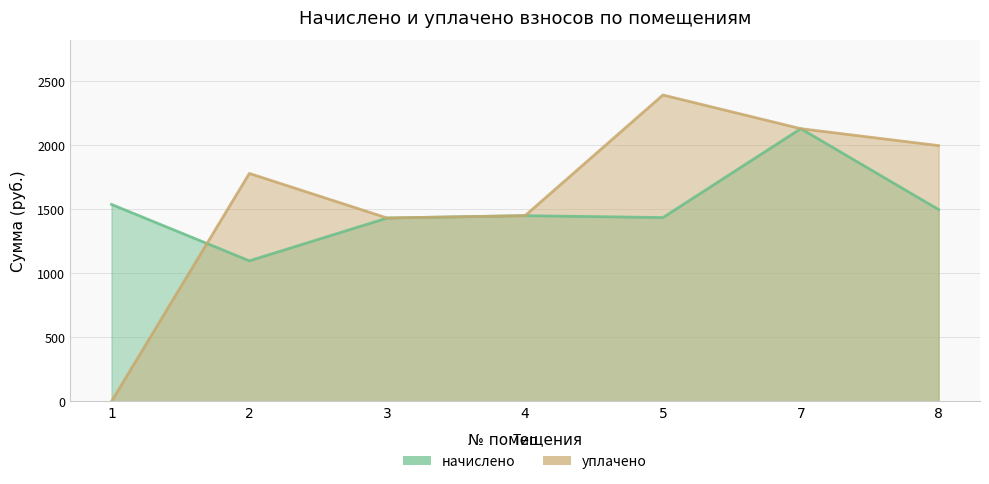

Which series has the largest total across all categories?

уплачено